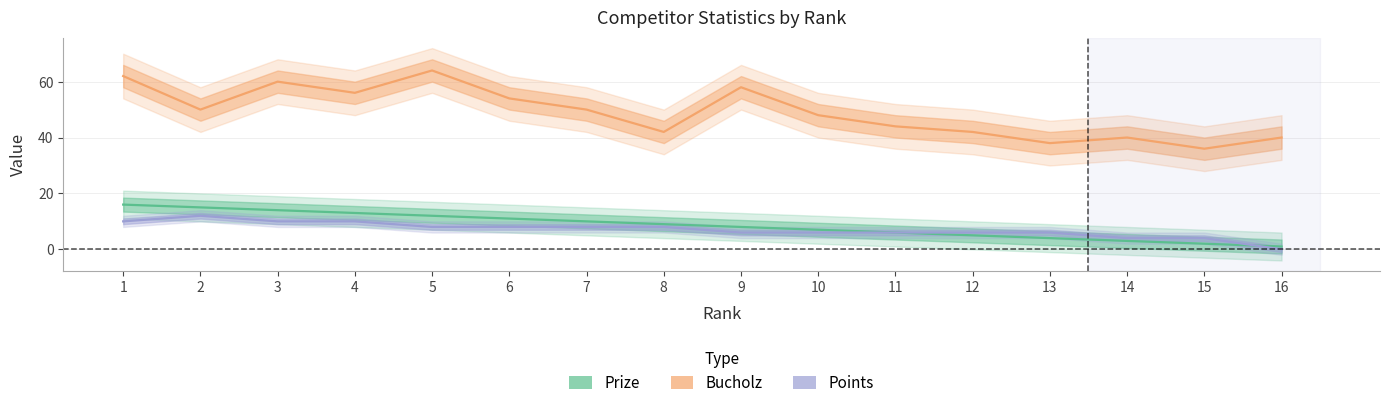

What is the total value across all series at 12?

53